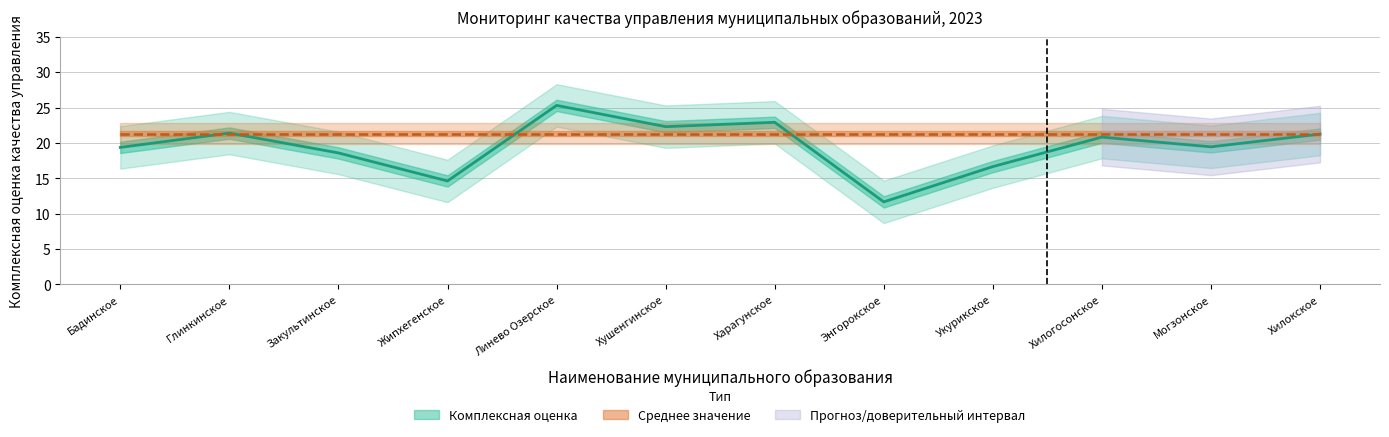

Which label corresponds to the largest value in the chart?

Линево Озерское